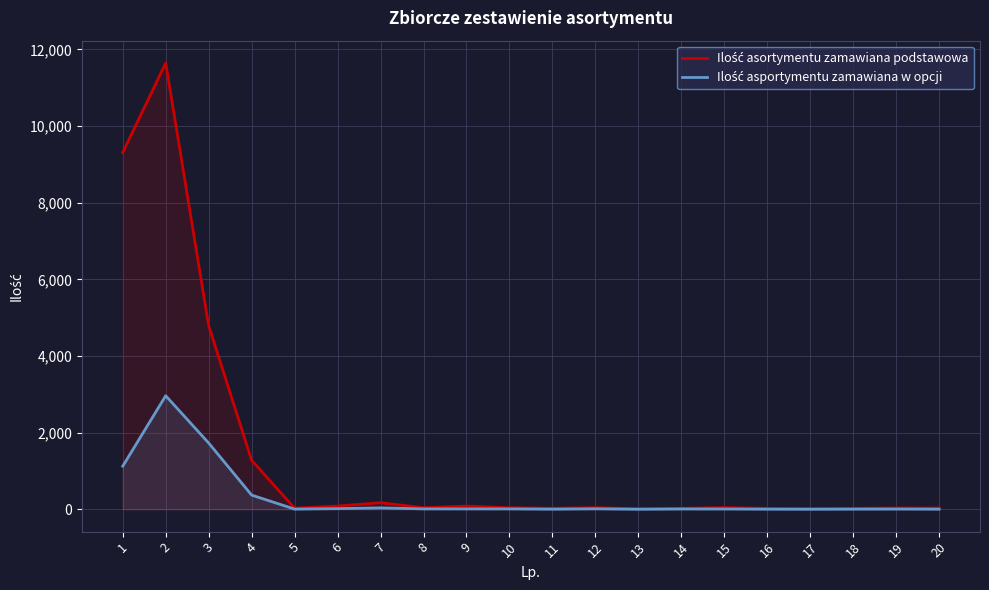

Rank the series by their maximum value, from highest to lowest.

Ilość asortymentu zamawiana podstawowa, Ilość asportymentu zamawiana w opcji